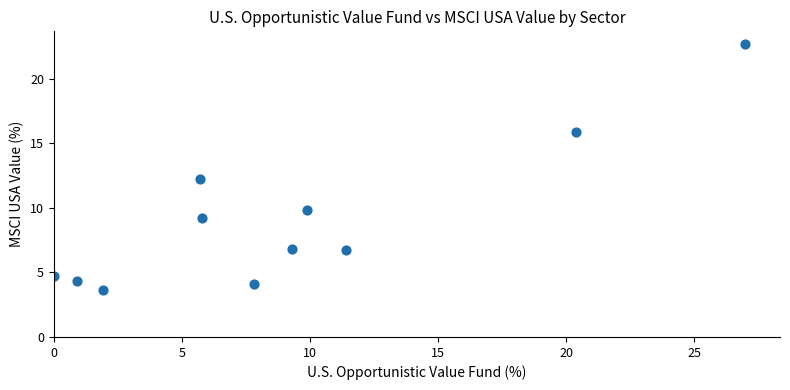

What Y value in the scatter plot is closest to 13?

12.2